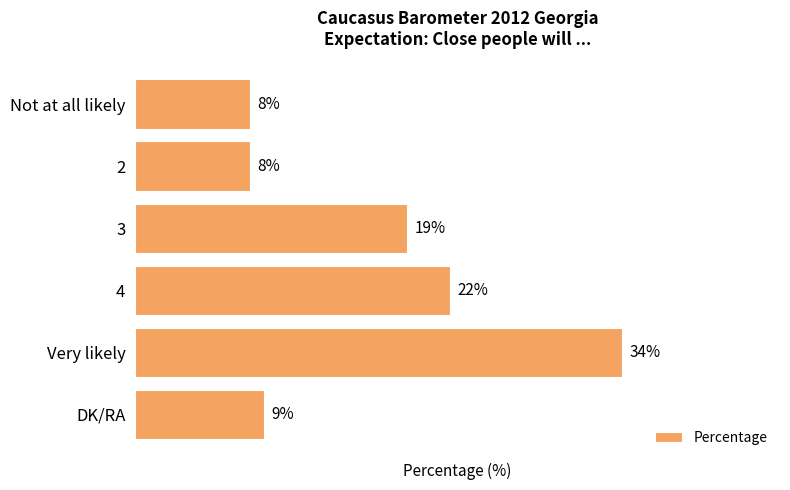

Are the bars horizontal?

Yes